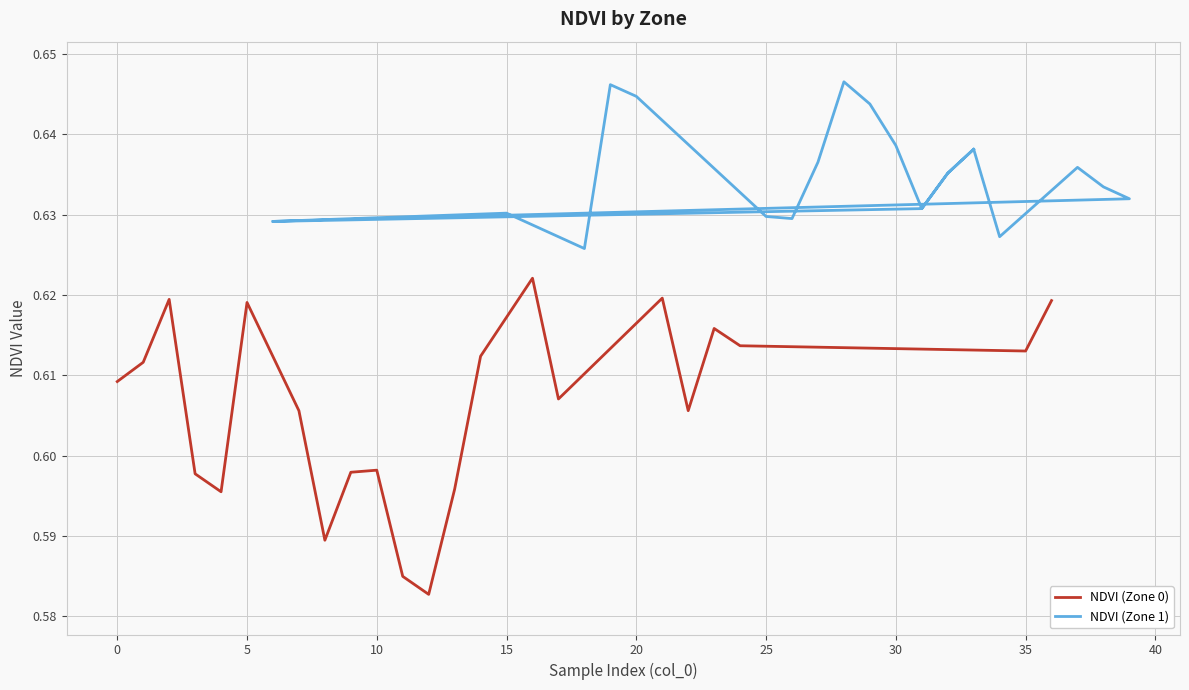

Count the NDVI (Zone 0) values in the range 0 to 1.

22